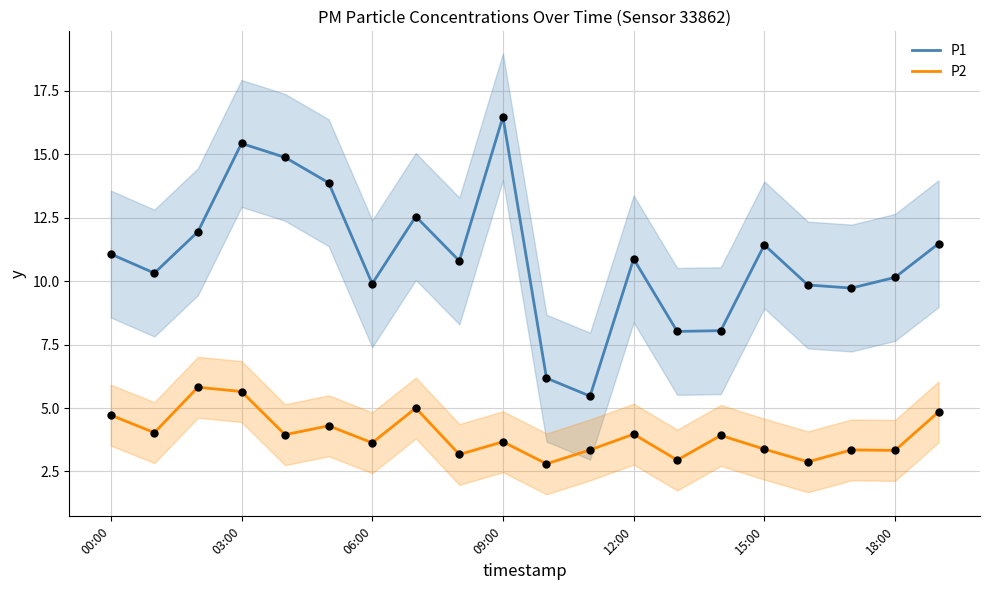

What are all the series names shown in the legend?

P1, P2